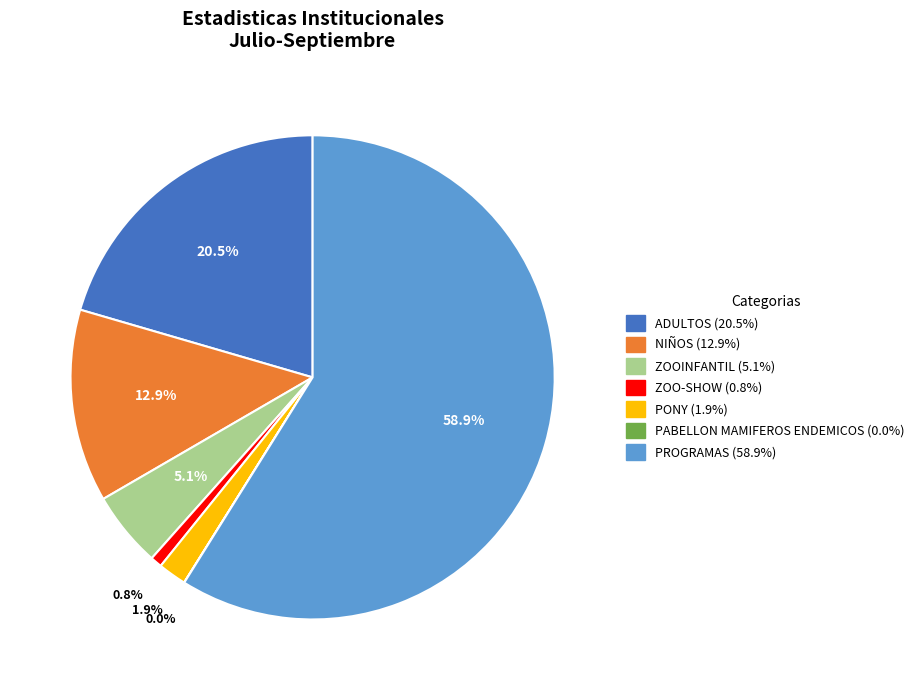

Do NIÑOS and PROGRAMAS together represent more than half of the pie?

Yes